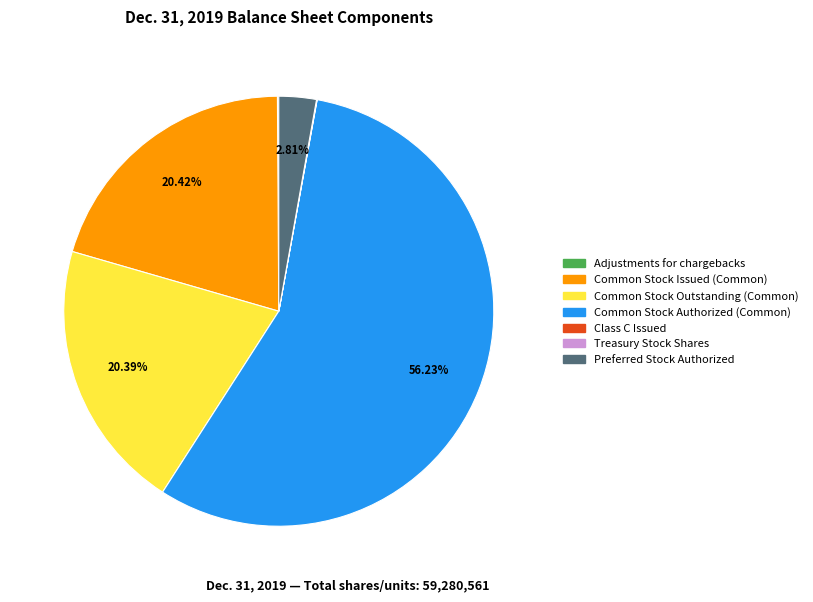

Which category has the biggest portion of the pie?

Common Stock Authorized (Common)